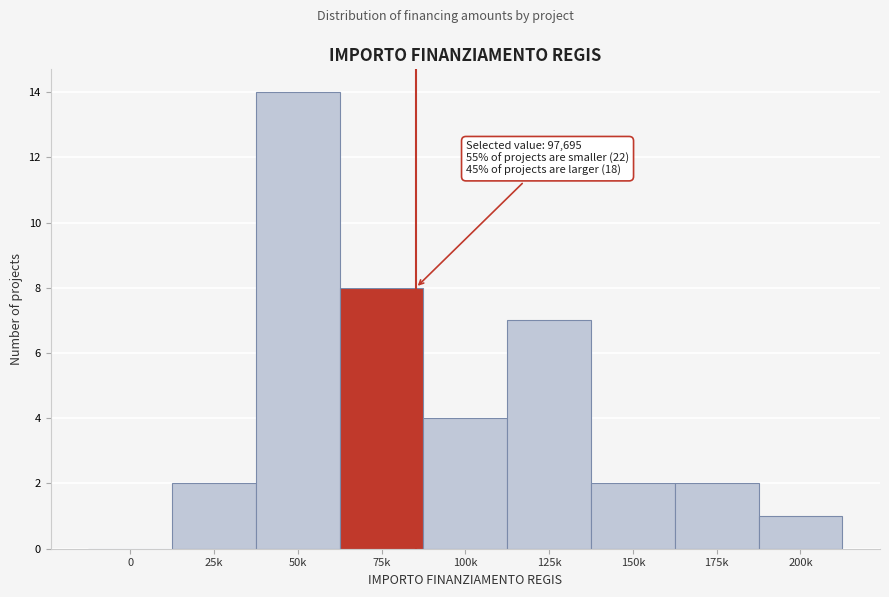

Reading right to left, extract all data points from this chart.

200k=1	175k=2	150k=2	125k=7	100k=4	75k=8	50k=14	25k=2	0=0